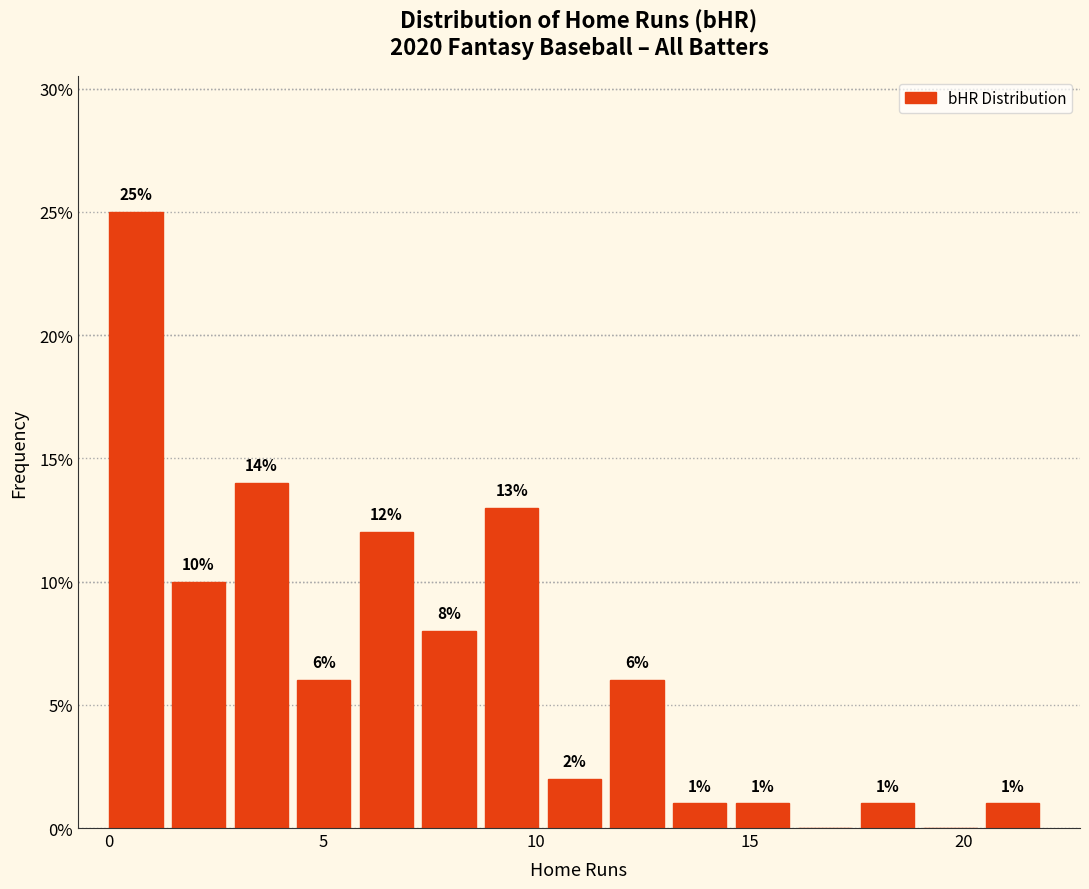

Read against the x-axis, roughly where is the centre of the tallest bar?

0.5